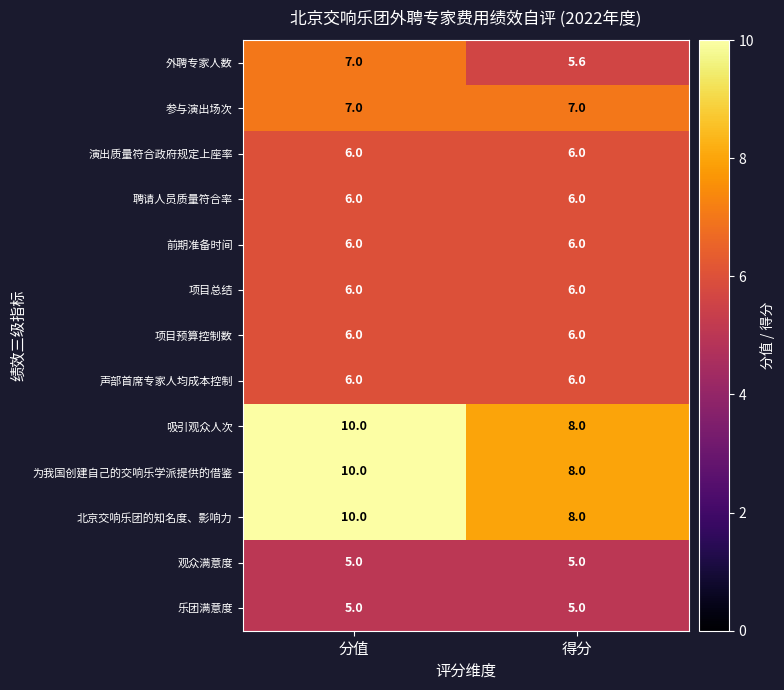

At which label does 北京交响乐团的知名度、影响力 reach its minimum?

得分